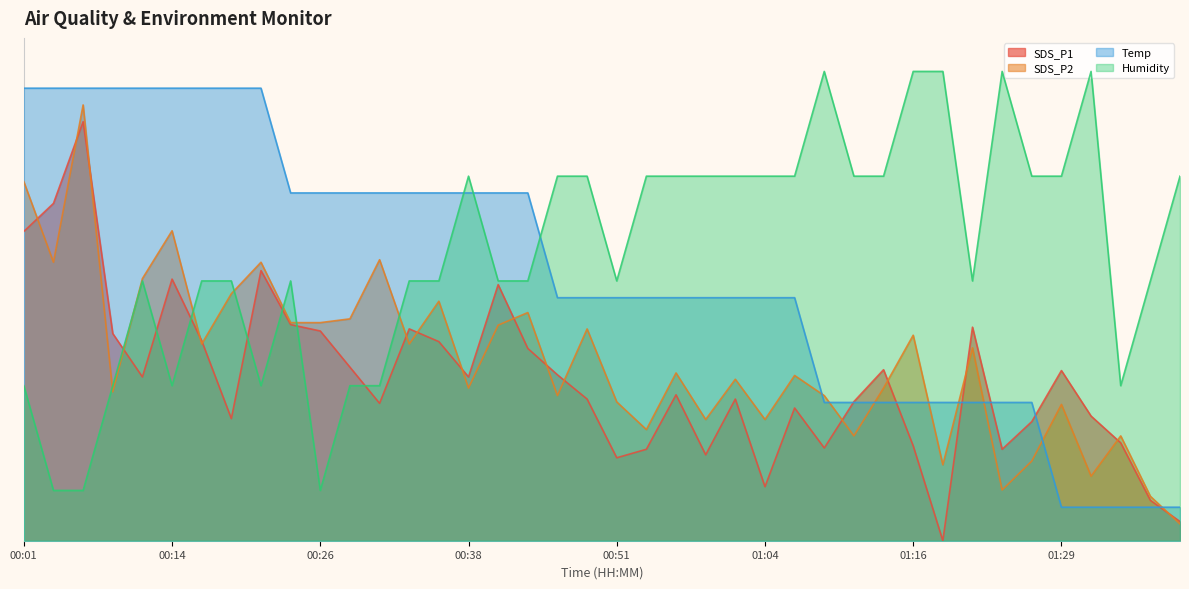

What position from the left is 01:29?

36